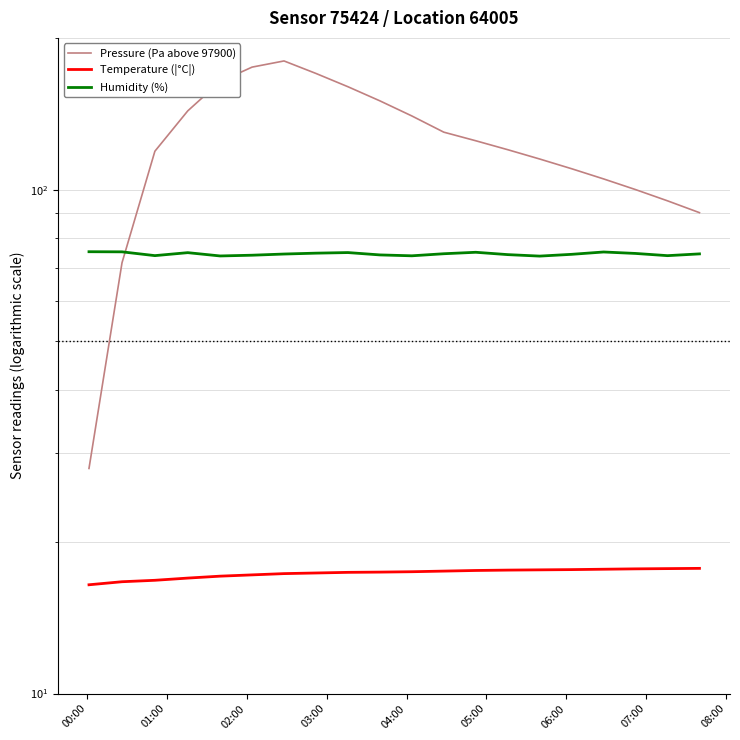

What are all the series names shown in the legend?

Pressure (Pa above 97900), Temperature (|°C|), Humidity (%)